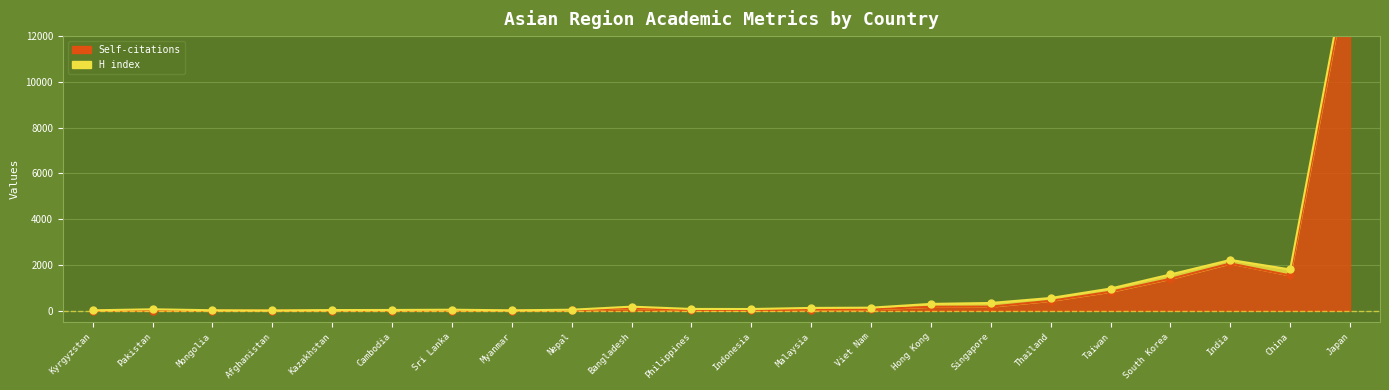

Is it true that Self-citations equals 30 at Cambodia?

True